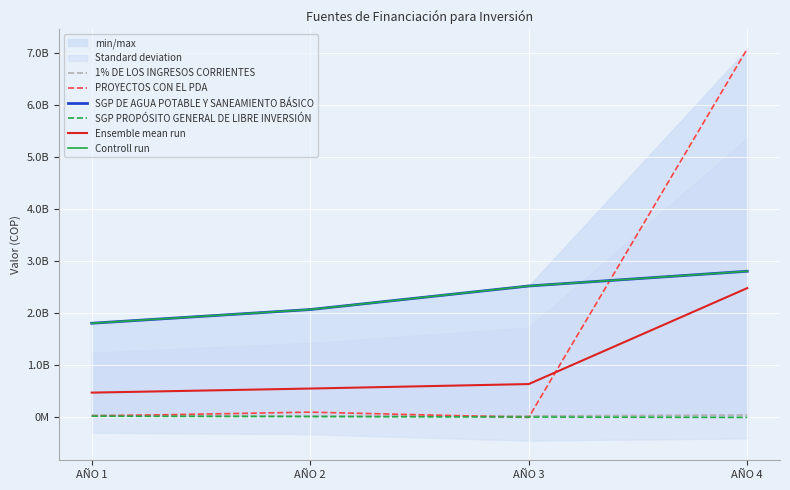

True or false: Controll run and SGP PROPÓSITO GENERAL DE LIBRE INVERSIÓN intersect in this chart.

False